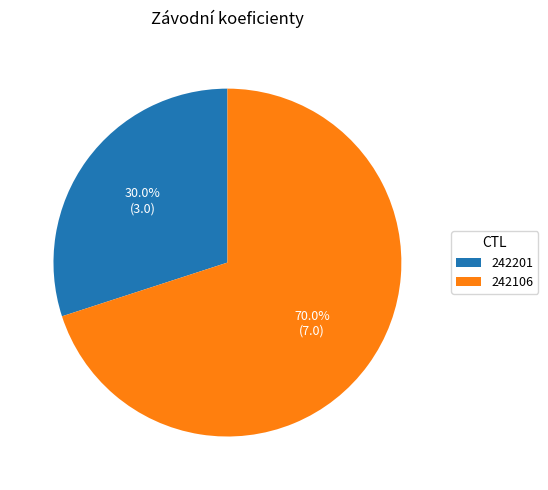

Which slice represents more than half of the pie?

242106